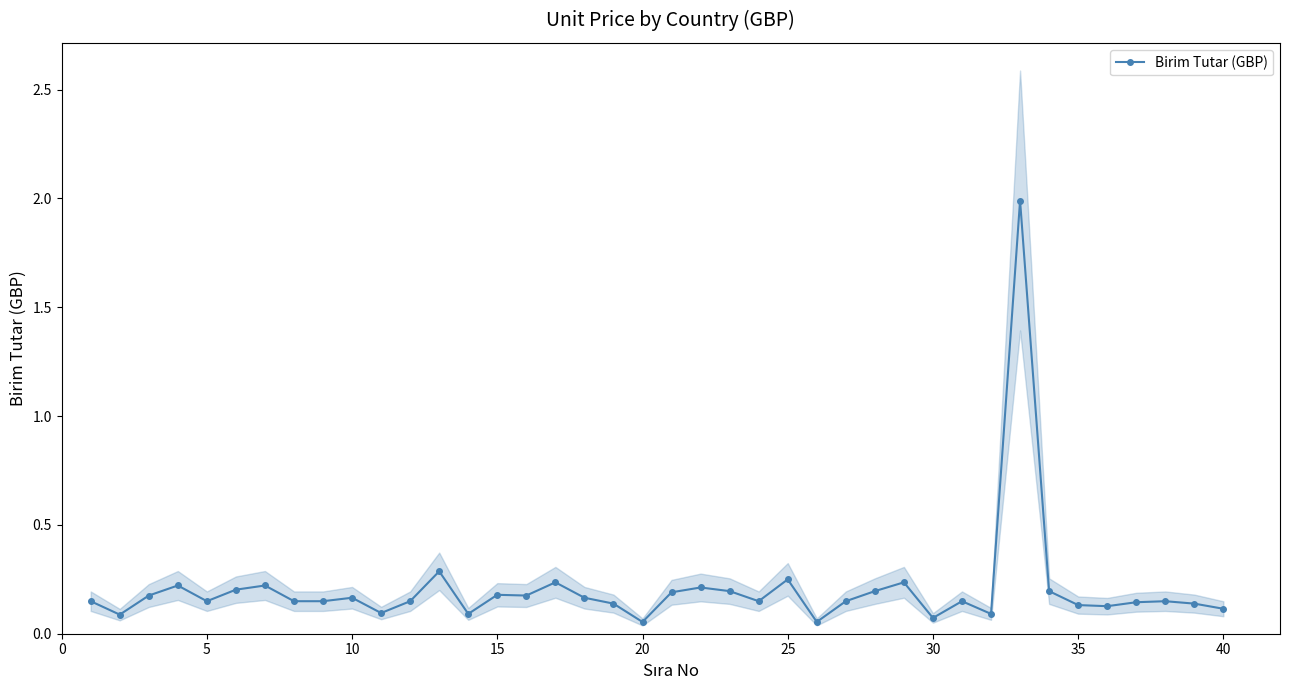

The value of Birim Tutar (GBP) at 40 is 0.2. True or false?

False